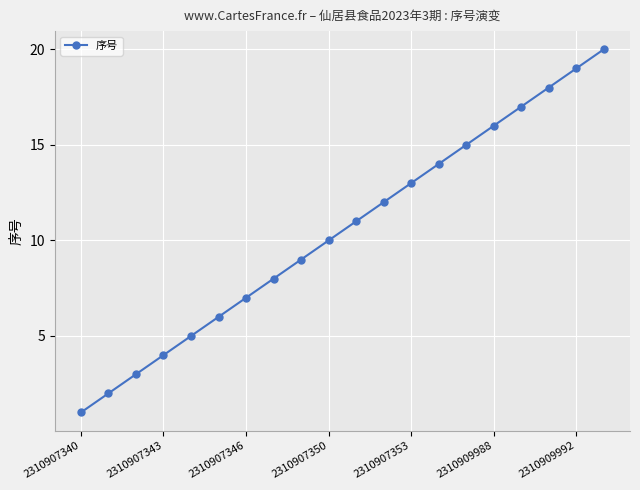

True or false: there are more than 0 points higher than both neighbors.

False